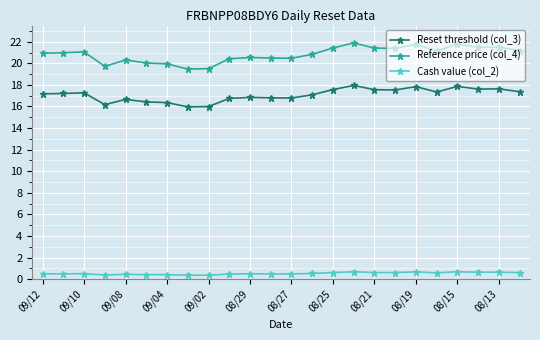

What is the difference between the maximum and minimum values in the Reset threshold (col_3) series?

2.0